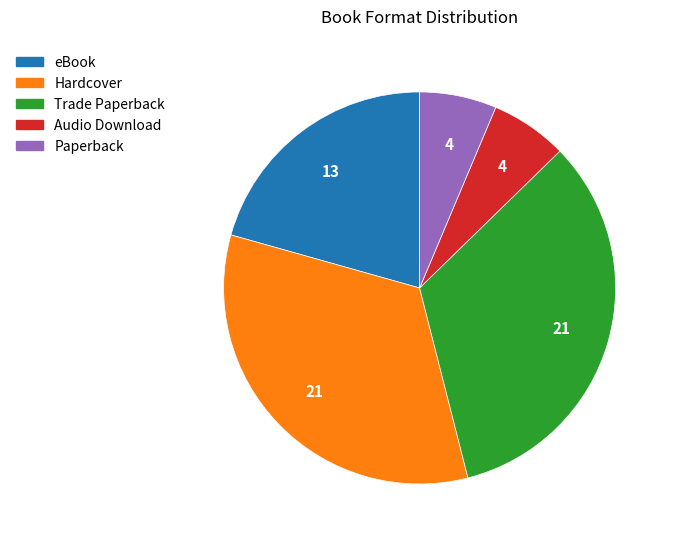

Is there a majority slice in this chart?

No